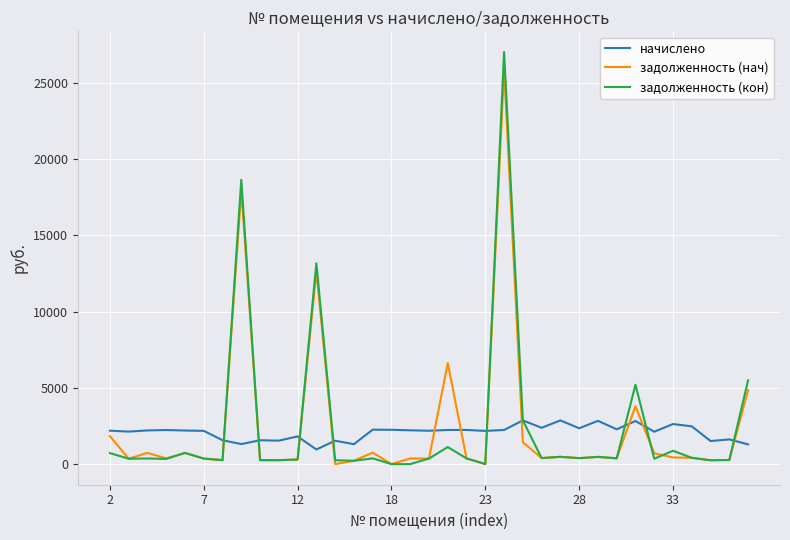

How many lines are shown in the chart?

3